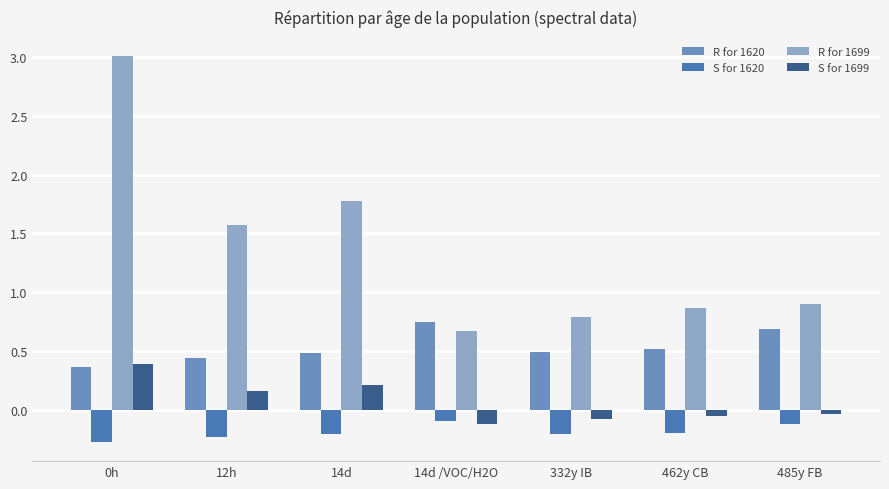

What is the label of the 2nd bar from the left?

12h